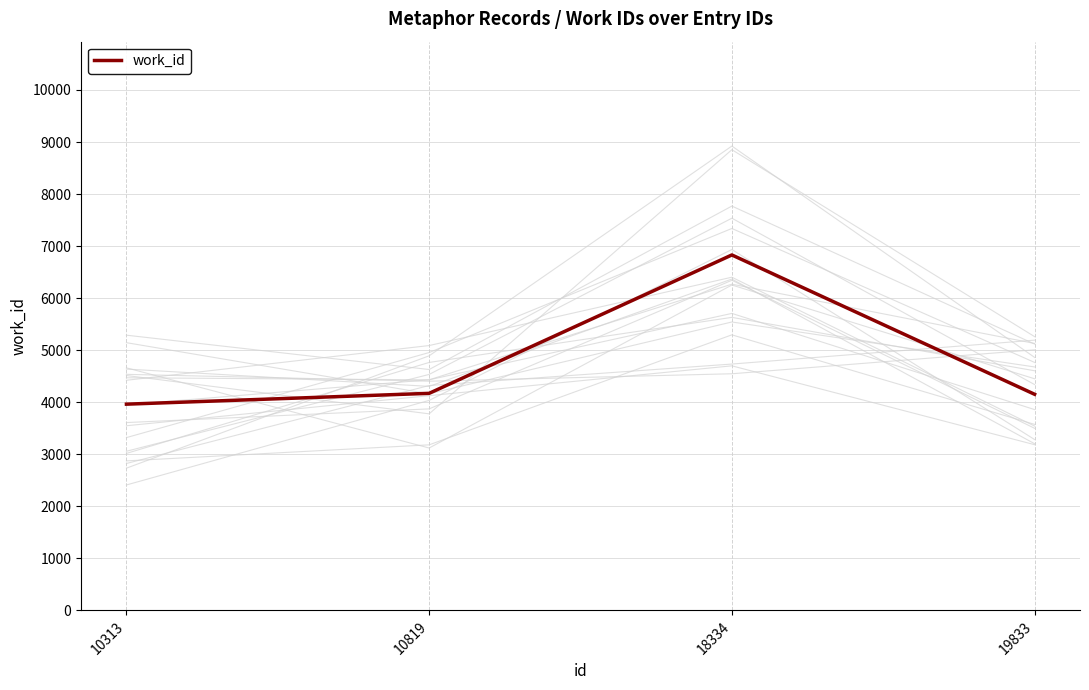

Reading left to right, extract all data points from this chart.

10313=3963	10819=4171	18334=6830	19833=4153